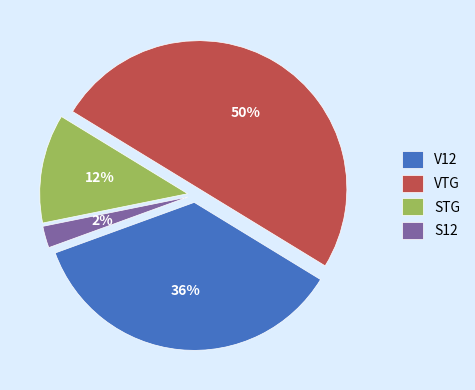

Is it true that VTG is 50% of the pie?

True